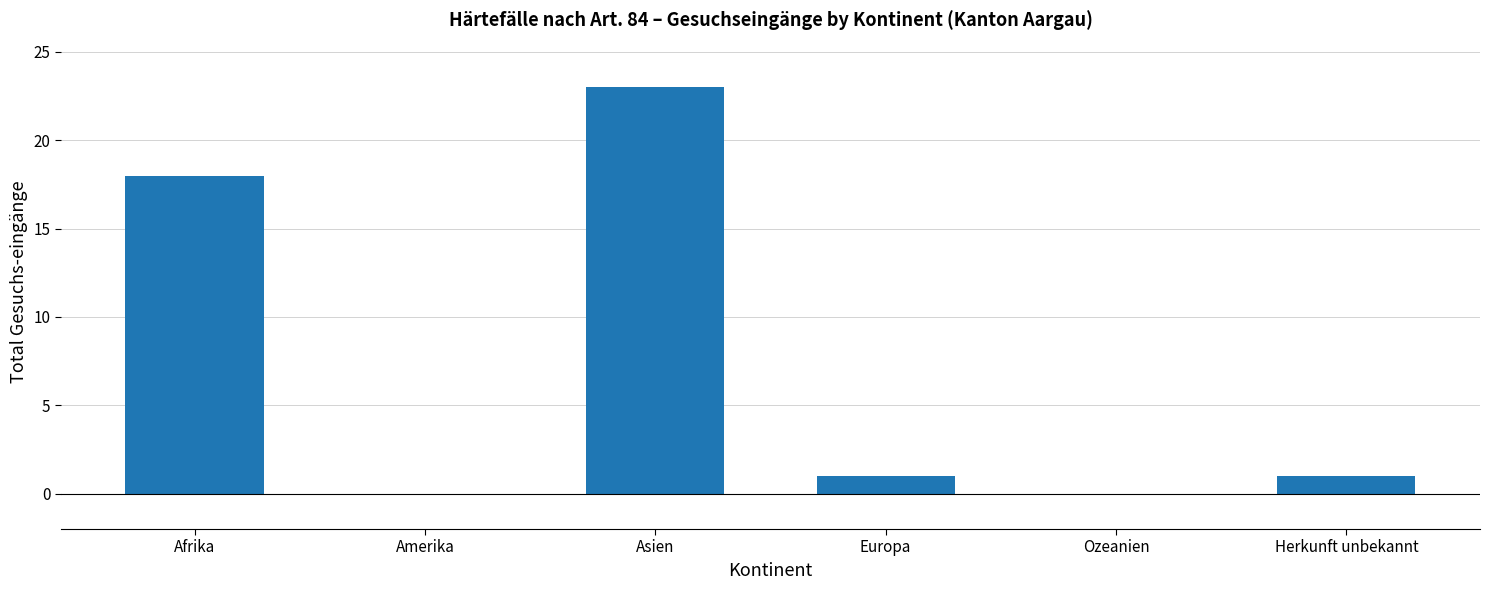

How many data points does each series have?

6